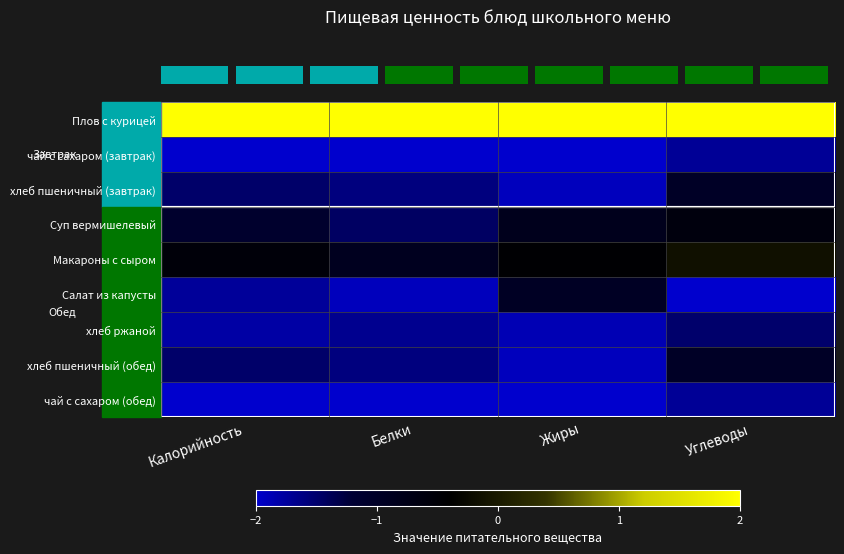

What is the difference between the highest and lowest values at Калорийность?

4.0